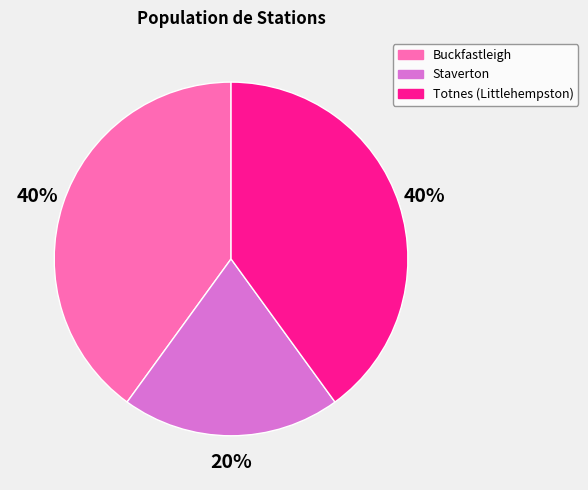

To the nearest percent, what is the difference between the largest and smallest slice percentages?

20%